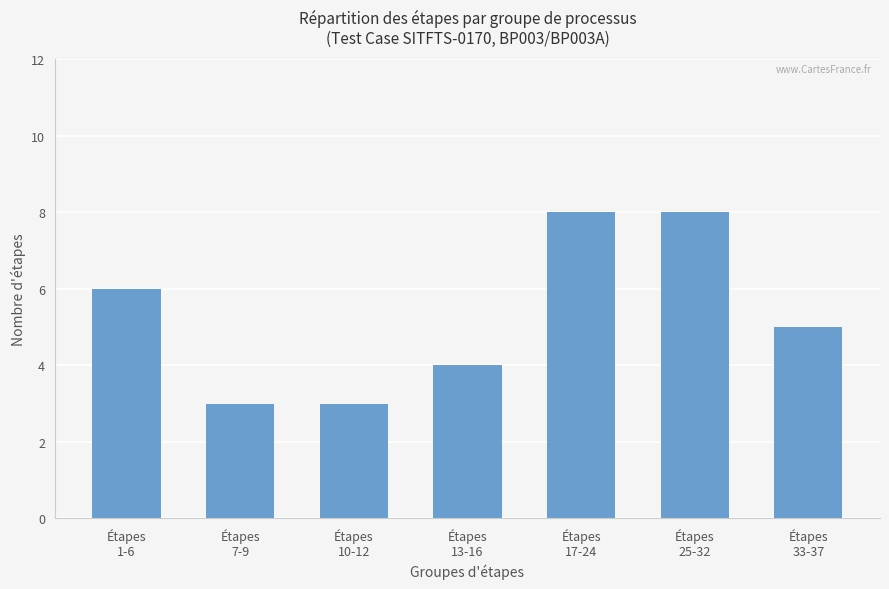

How many bars are there in total?

7